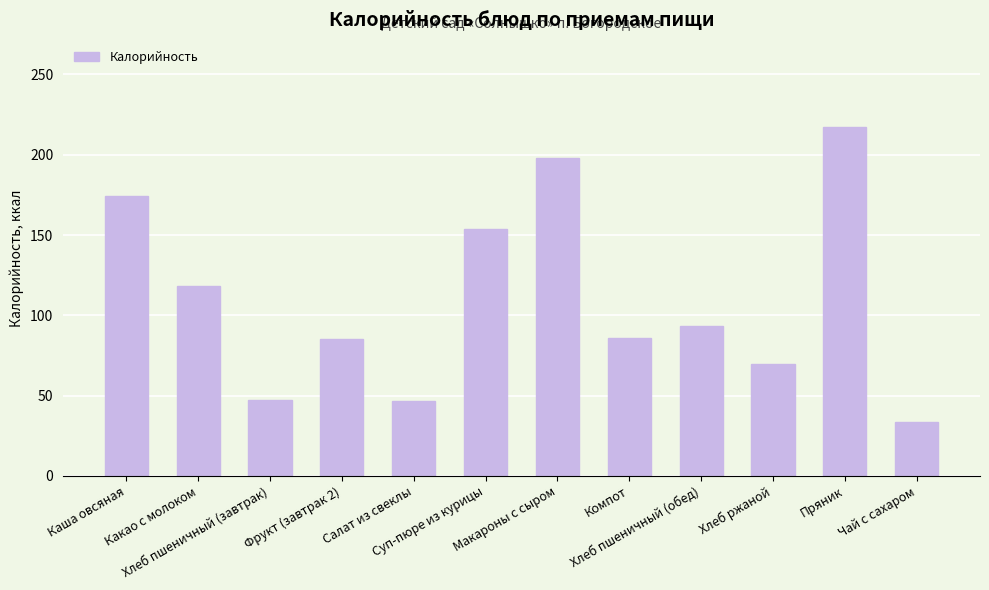

What is the change in value from Фрукт (завтрак 2) to Пряник?

+132.2